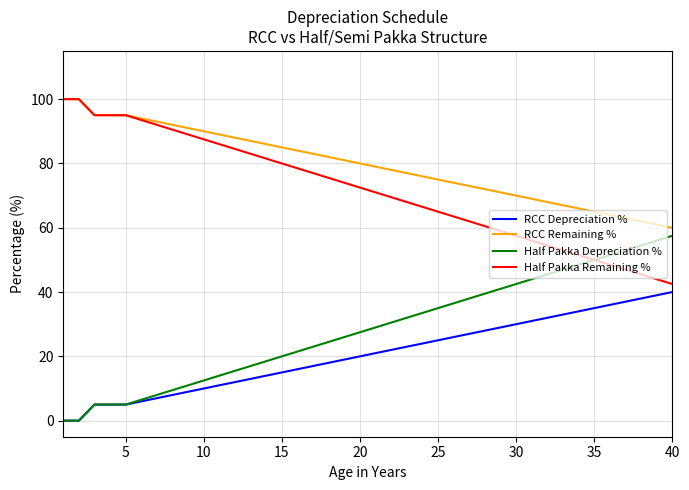

Which series has the largest total across all categories?

RCC Remaining %